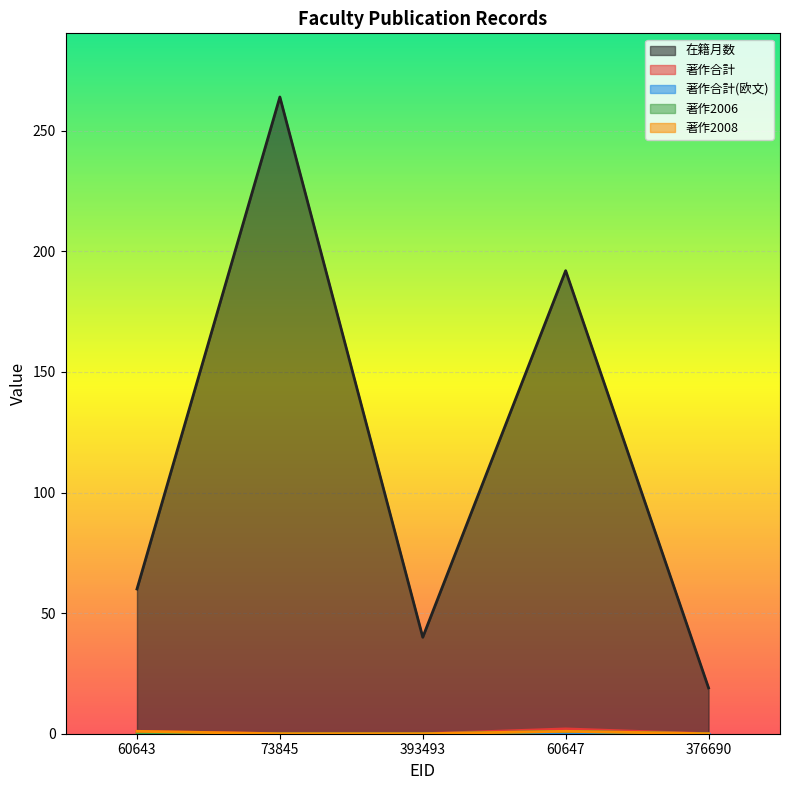

Where does the 在籍月数 series first go above 60?

73845